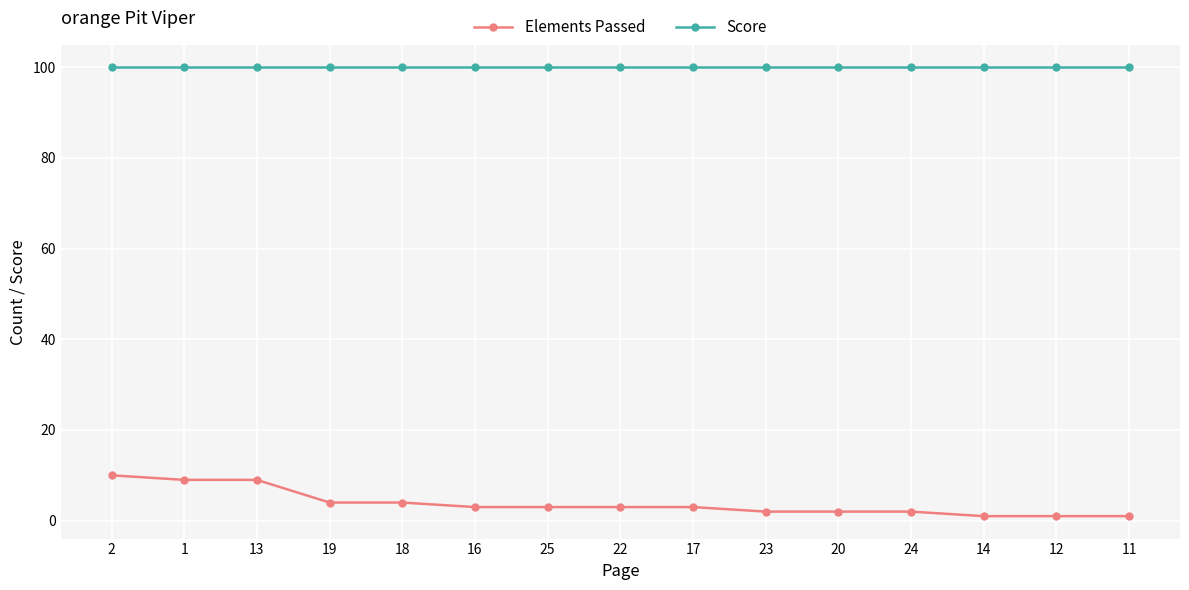

True or false: Score and Elements Passed cross at least once.

False